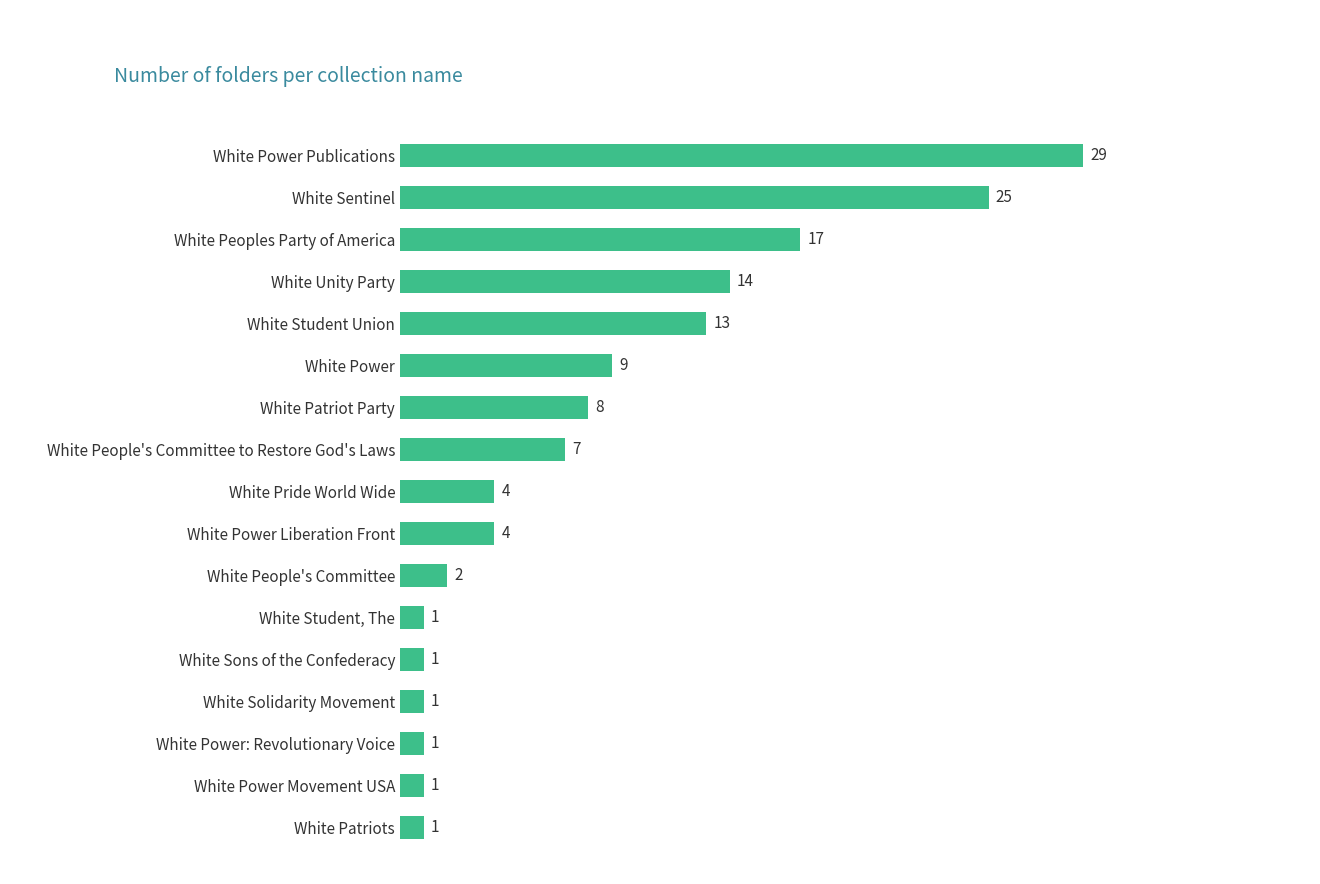

At which label is the value closest to 15?

White Unity Party